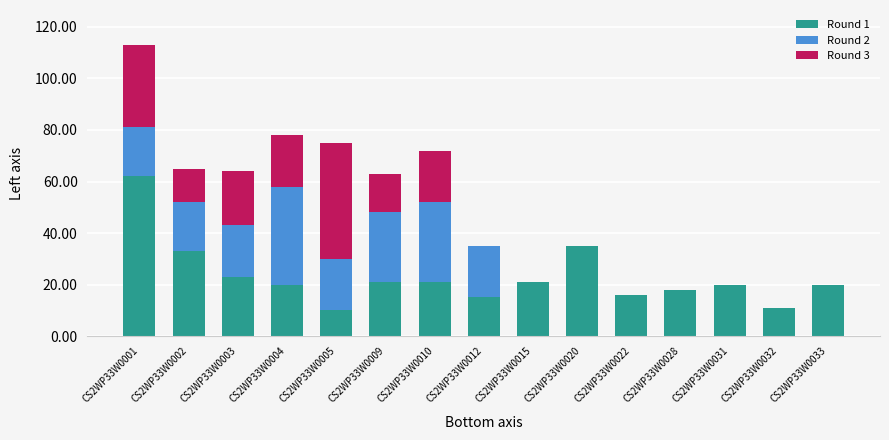

The value of Round 1 at CS2WP33W0033 is 20. True or false?

True